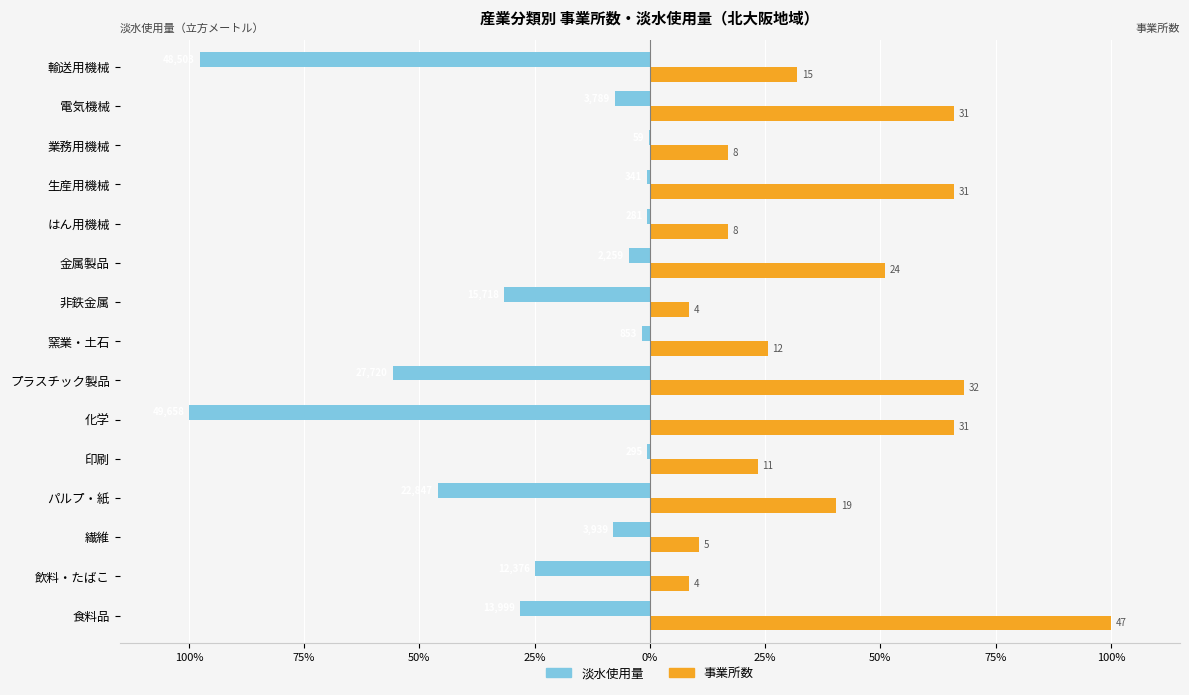

What are all the series names shown in the legend?

淡水使用量, 事業所数